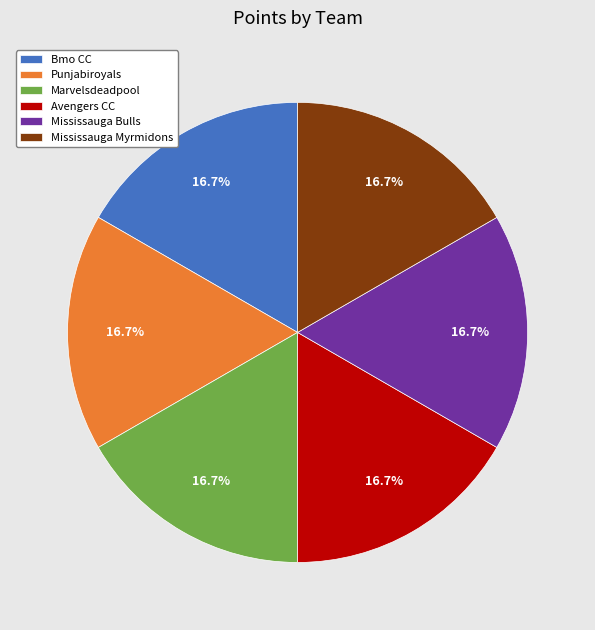

To the nearest percent, what is the difference between the largest and smallest slice percentages?

0%